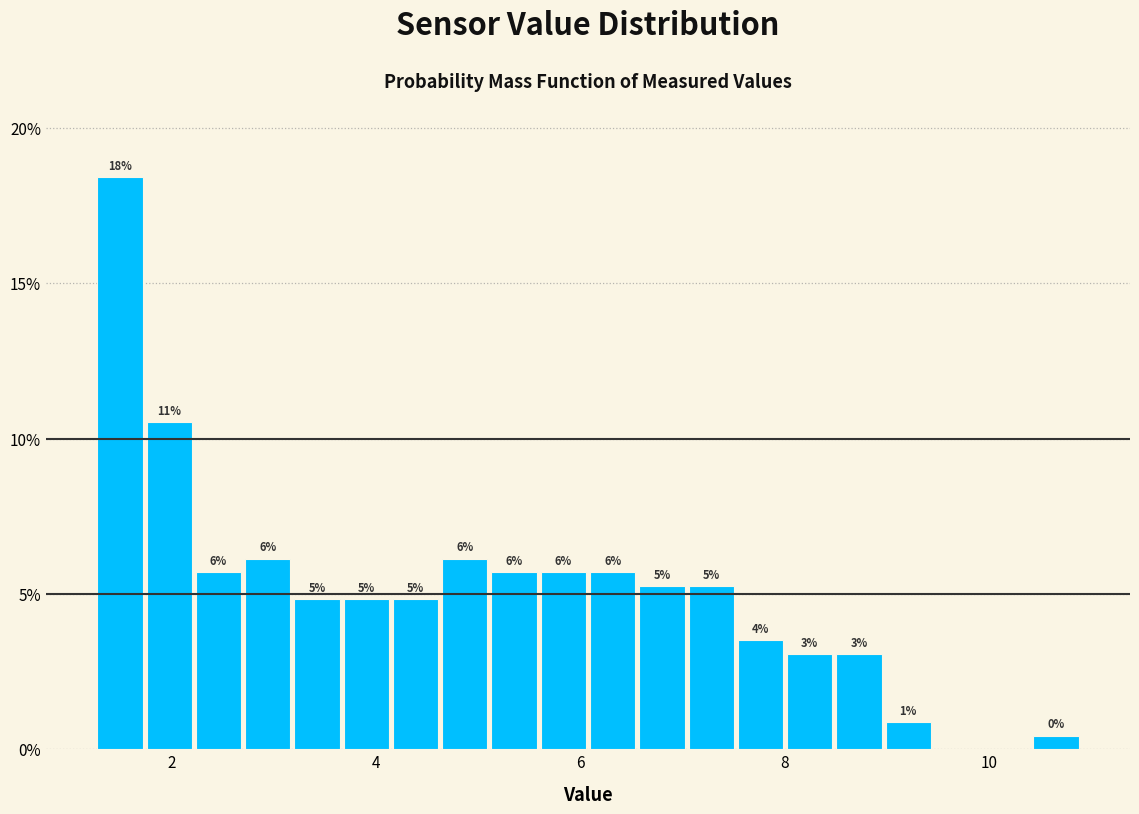

Around what value on the x-axis is the tallest bar? Give the approximate position of its centre, as read against the axis.

1.4